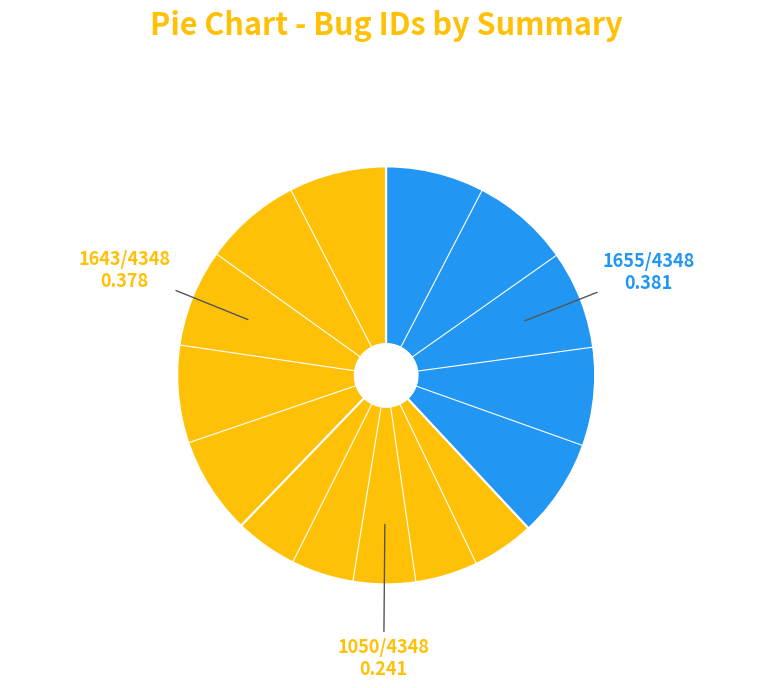

How many segments does this pie chart have?

3